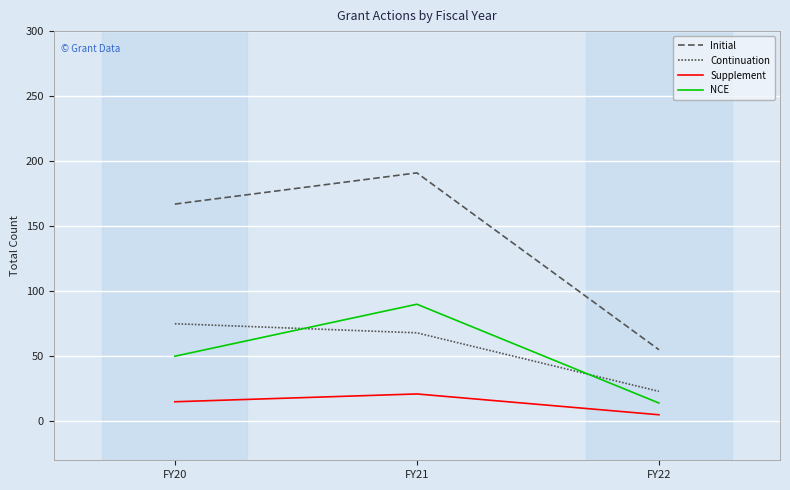

At FY20, list the series in order from largest to smallest.

Initial, Continuation, NCE, Supplement